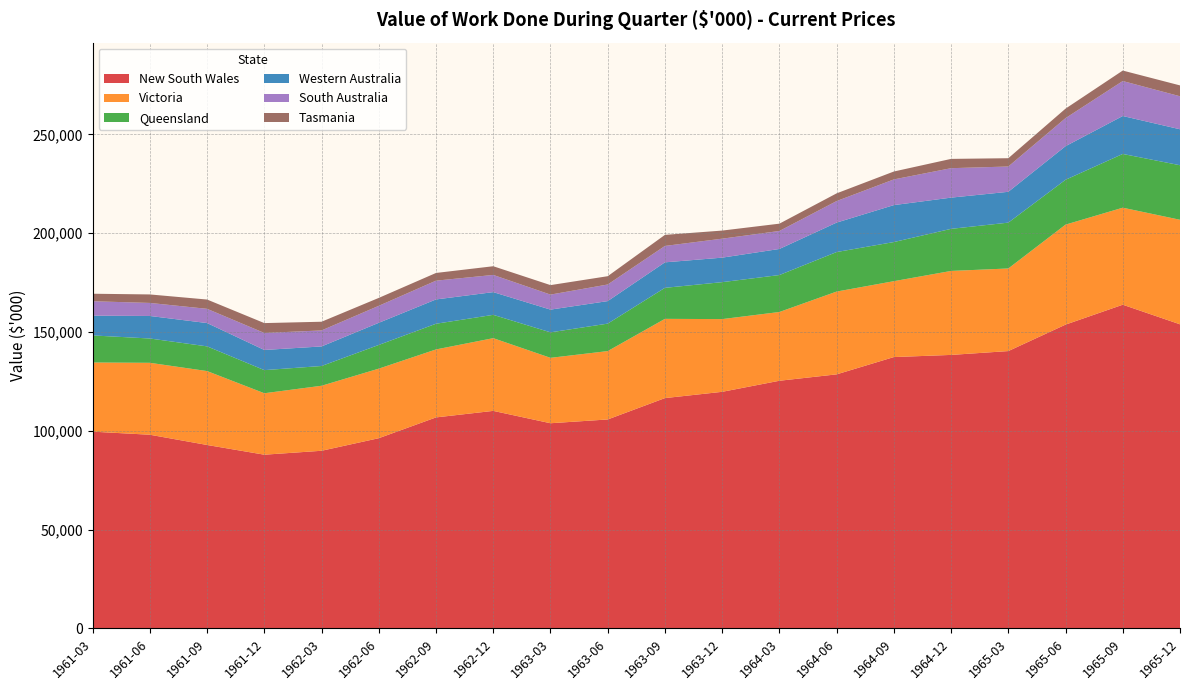

Reading left to right, extract all data points from this chart.

New South Wales: 99552	97996	92812	87894	89882	96246	106768	110068	103814	105726	116540	119714	125312	128550	137304	138390	140334	153724	163792	153880
Victoria: 35000	36400	37400	31100	32900	35200	34400	36800	33100	34600	40100	36800	34800	41900	38400	42500	41800	50600	49100	52900
Queensland: 13700	12300	12500	11700	10000	12000	13000	11800	12900	13900	15700	18700	18700	20000	19800	21300	23200	22700	27200	27600
Western Australia: 10000	11400	11800	10200	9900	11200	12300	11500	11500	11400	12900	12400	13200	14900	18700	15800	15600	17000	19200	18200
South Australia: 7300	6600	7200	8600	8100	8600	9500	8700	7600	8400	8300	9600	9100	10900	13000	14900	12800	14200	17700	16700
Tasmania: 3800	4300	4700	5000	4400	4000	3900	4400	4800	4200	5600	4100	3700	3900	4000	4700	4200	4800	5300	5500